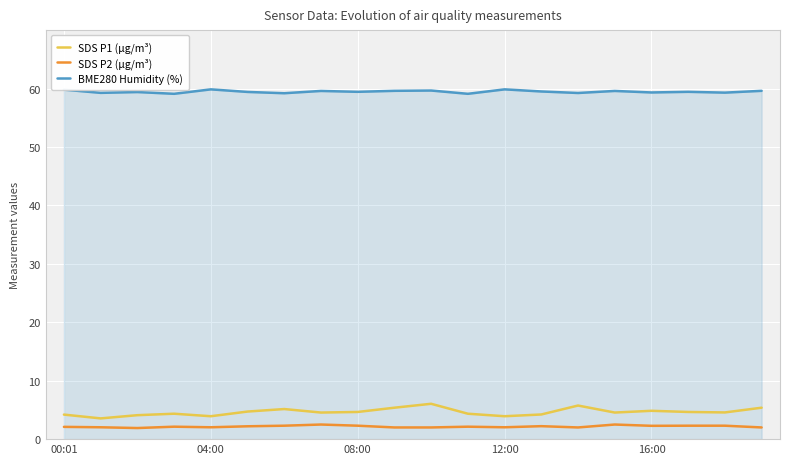

True or false: SDS P1 (µg/m³) and SDS P2 (µg/m³) cross at least once.

False